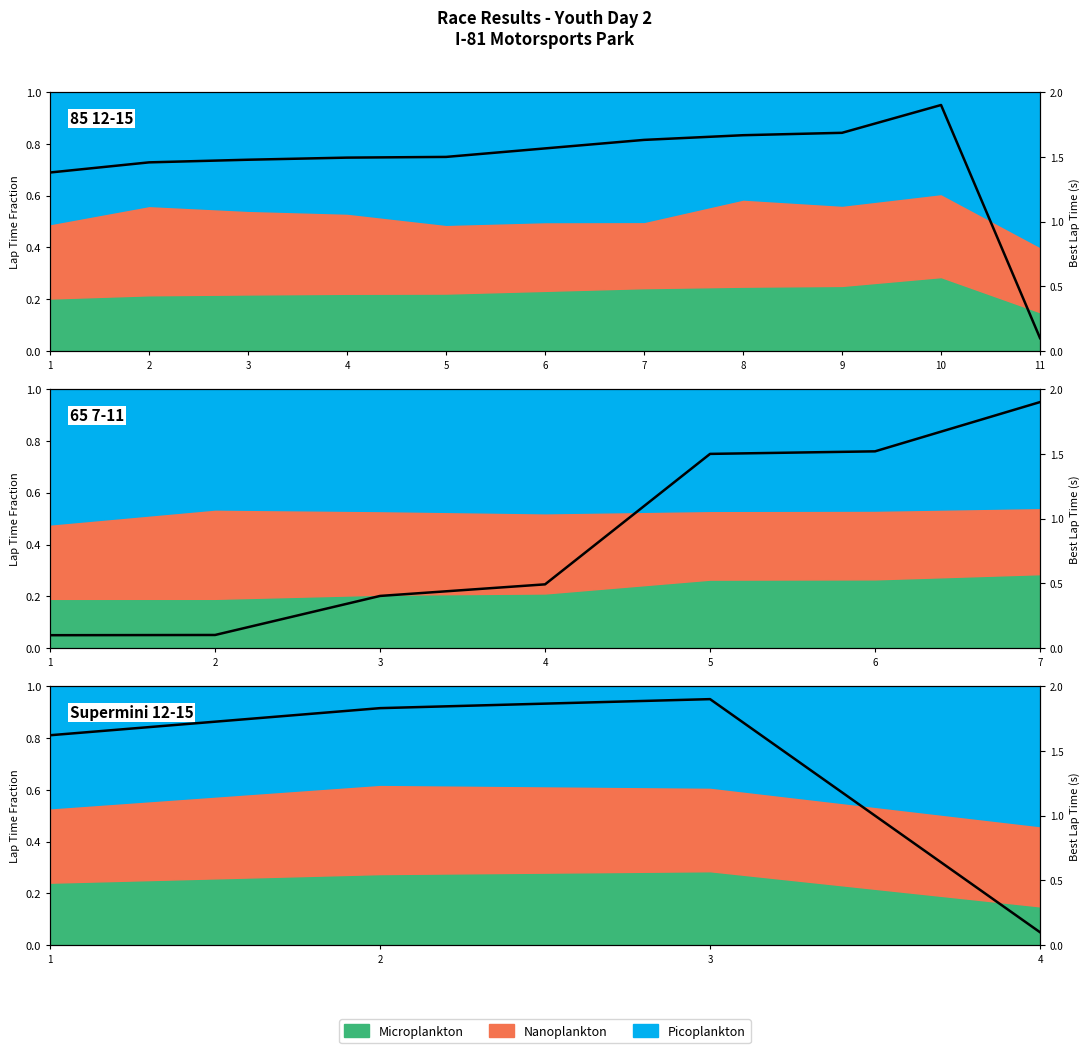

Rank the categories by value from highest to lowest.

3, 2, 1, 4